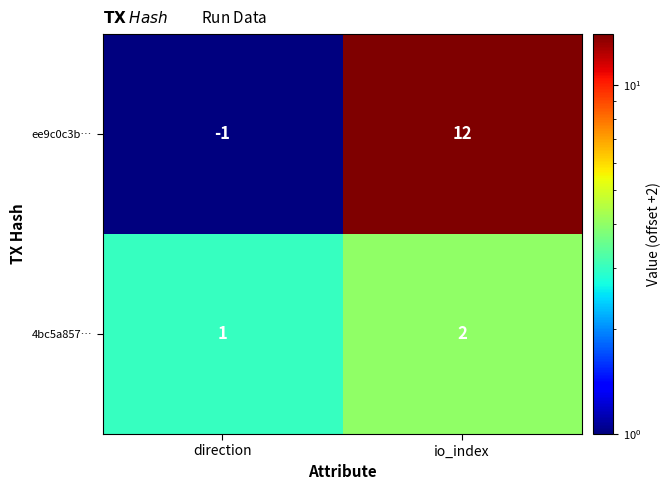

Is it true that ee9c0c3b… equals -2 at direction?

False